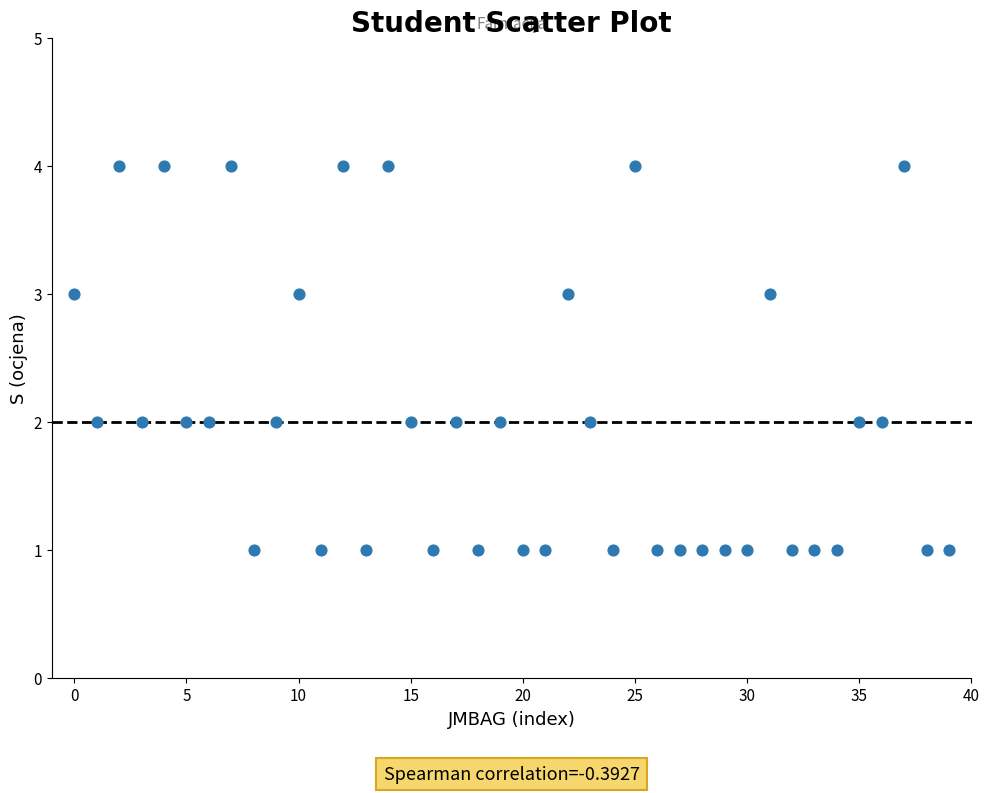

What is the range of Y values (max minus min)?

3